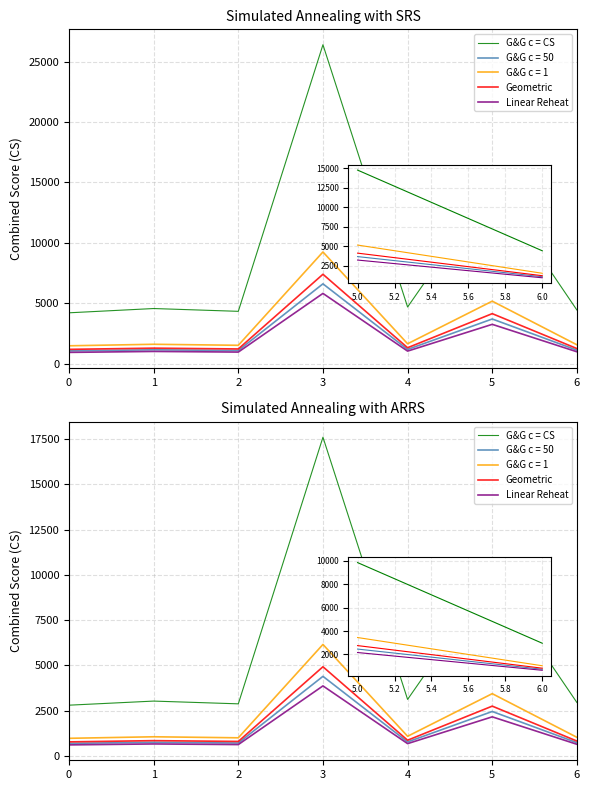

What is the sum of all Linear Reheat values?

9292.1